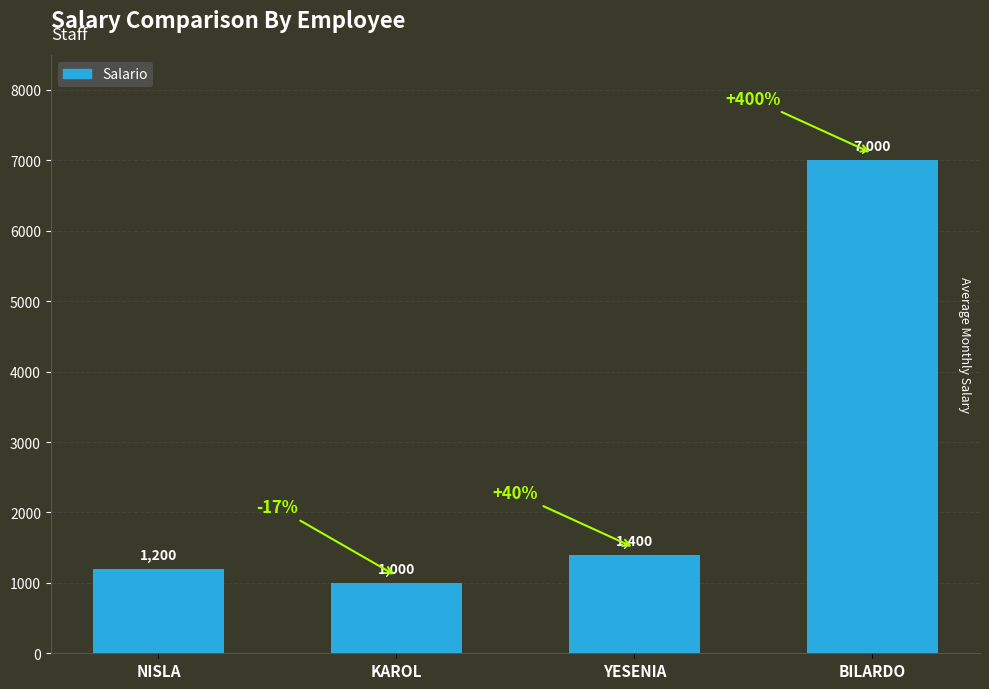

True or false: the data shows 1962 at YESENIA.

False